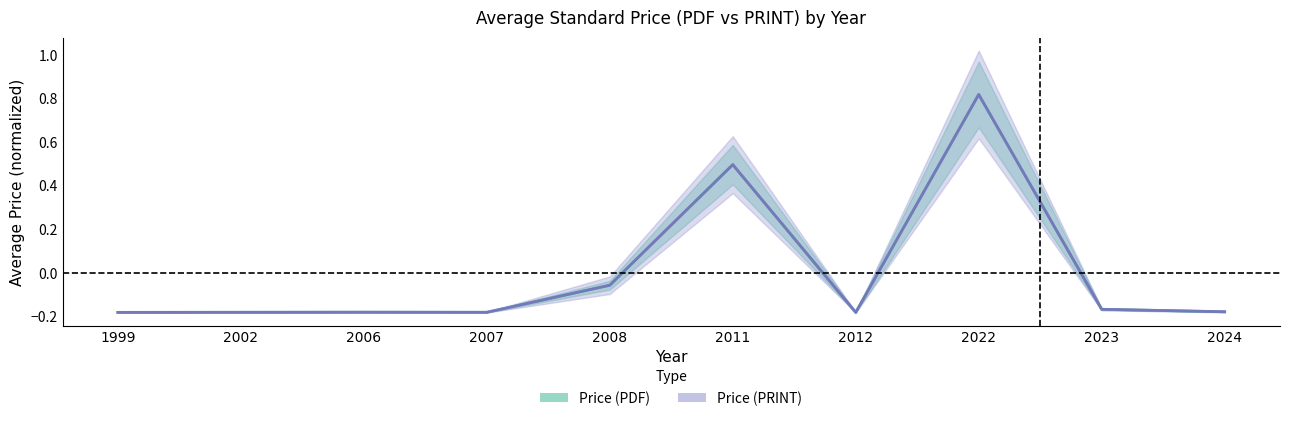

Reading left to right, transcribe all the data shown in this chart.

pdf_values: -0.2	-0.2	-0.2	-0.2	-0.1	0.5	-0.2	0.8	-0.2	-0.2
print_values: -0.2	-0.2	-0.2	-0.2	-0.1	0.5	-0.2	0.8	-0.2	-0.2